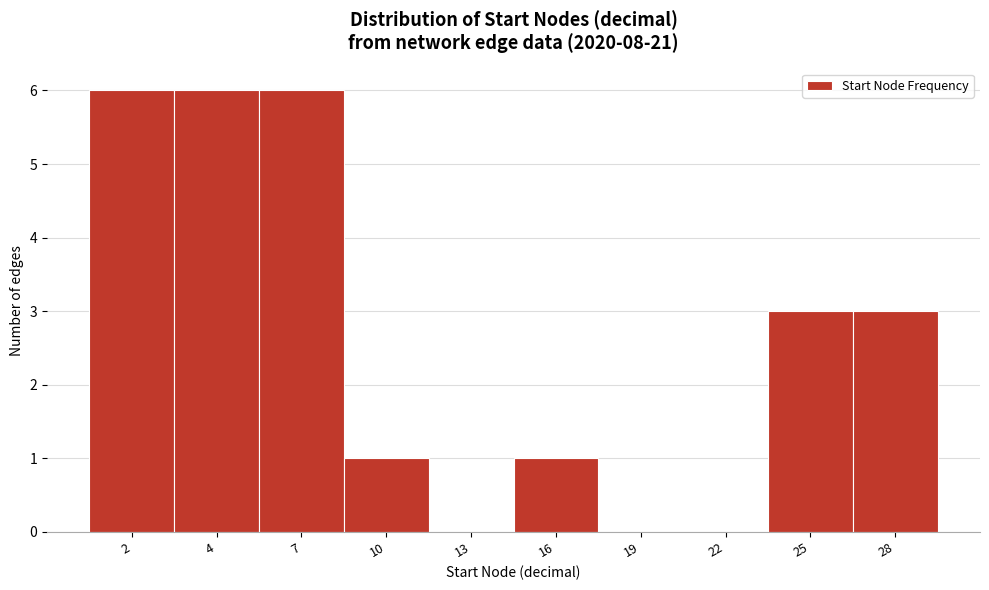

Reading left to right, transcribe all the data shown in this chart.

2=6	4=6	7=6	10=1	13=0	16=1	19=0	22=0	25=3	28=3